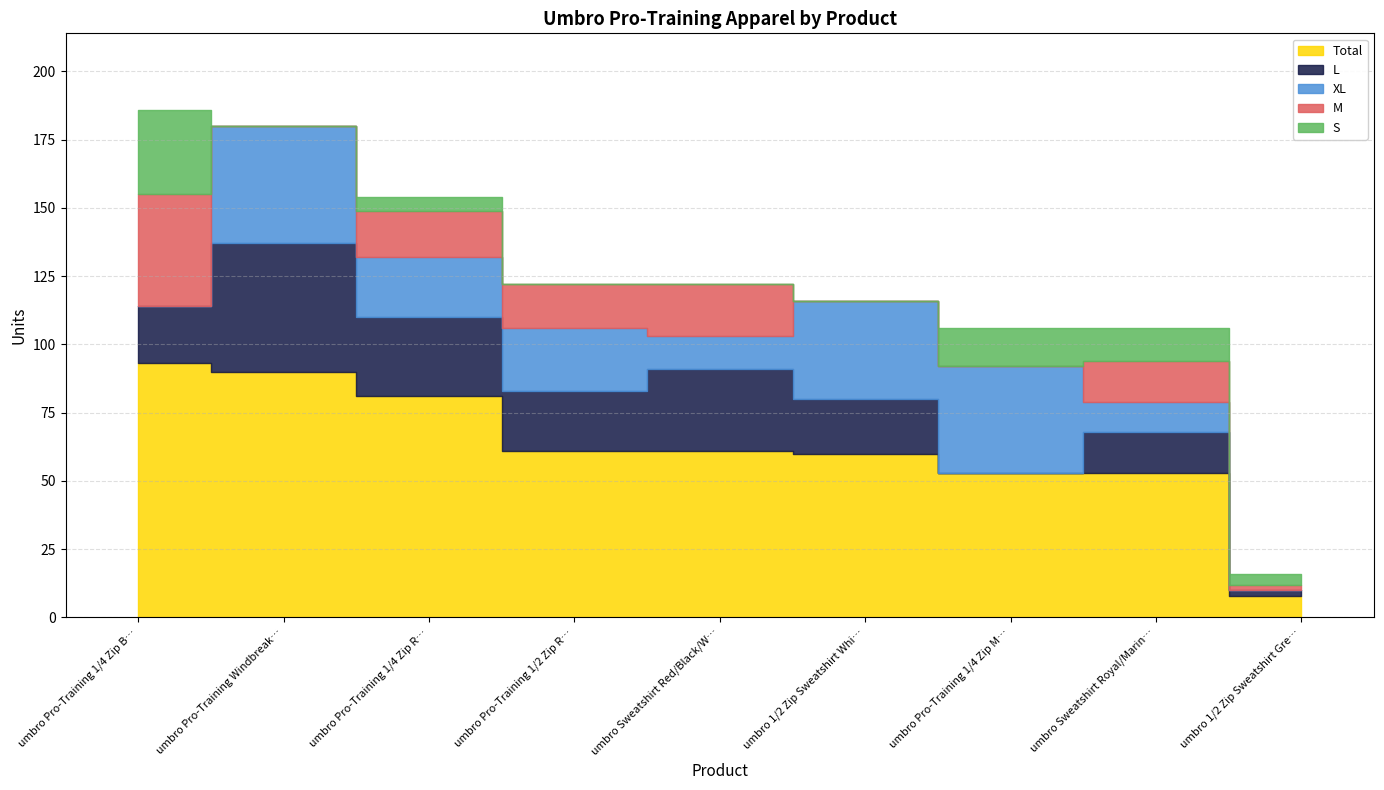

True or false: L and S intersect in this chart.

True